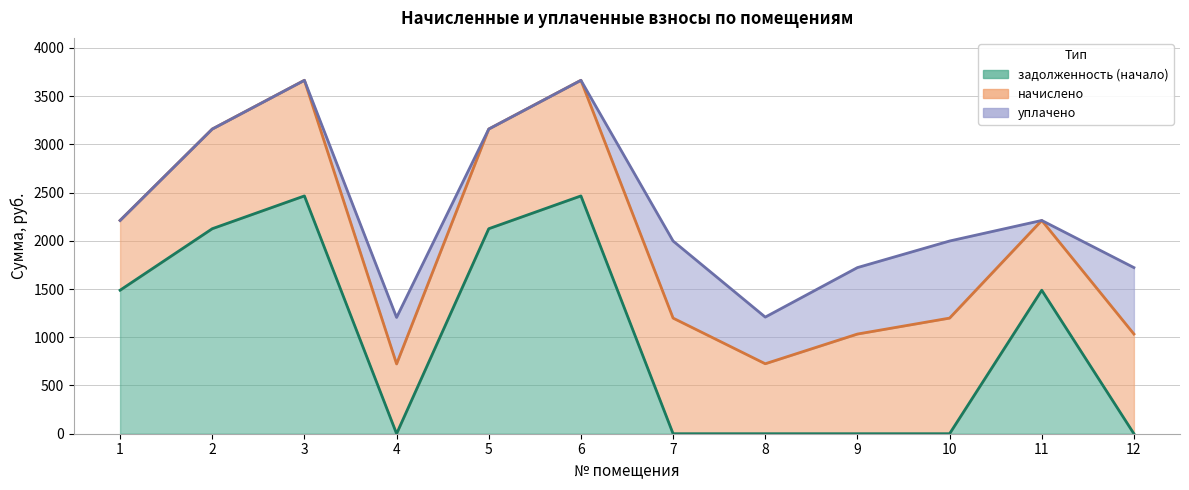

Between which two adjacent categories do уплачено and задолженность (начало) first intersect?

3 and 4